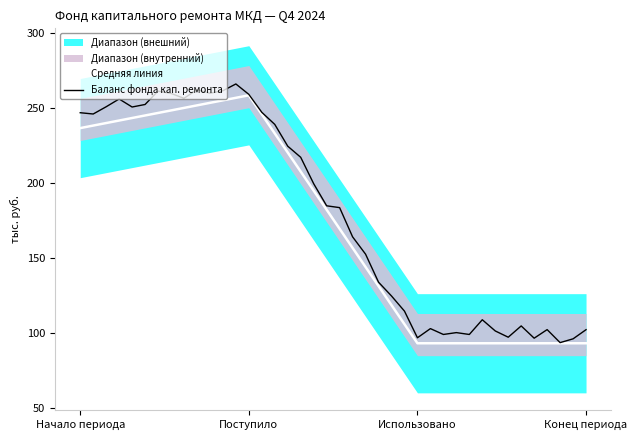

What value does the Средняя линия series have at Поступило?

258.6